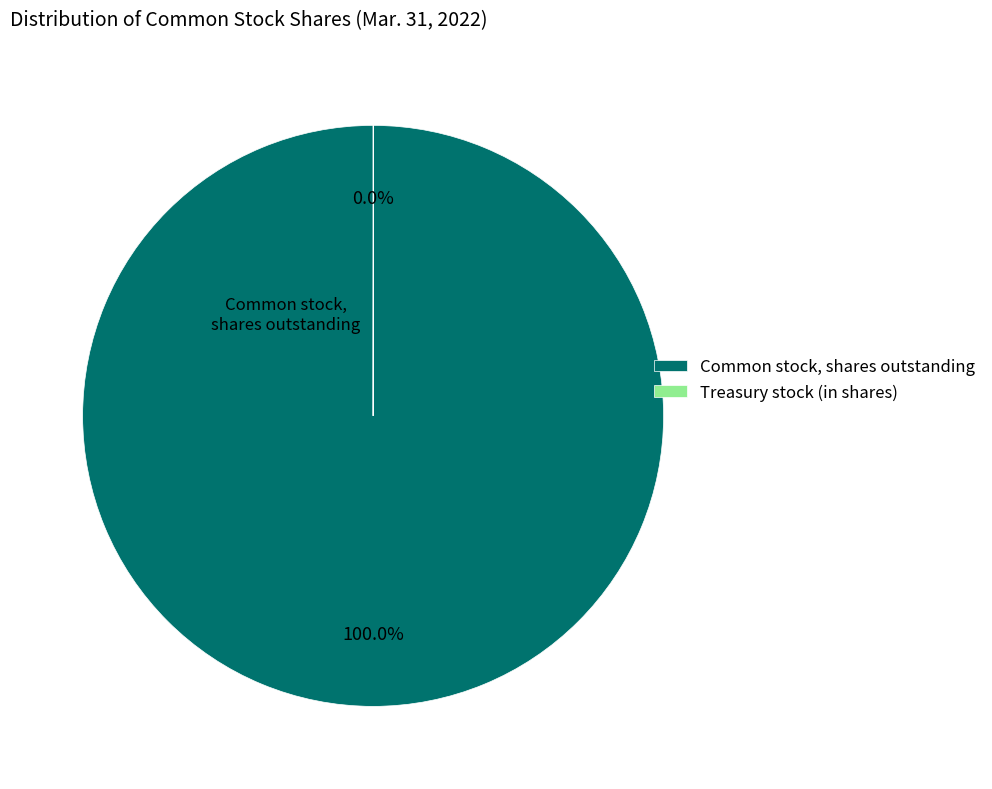

Is there a majority slice in this chart?

Yes